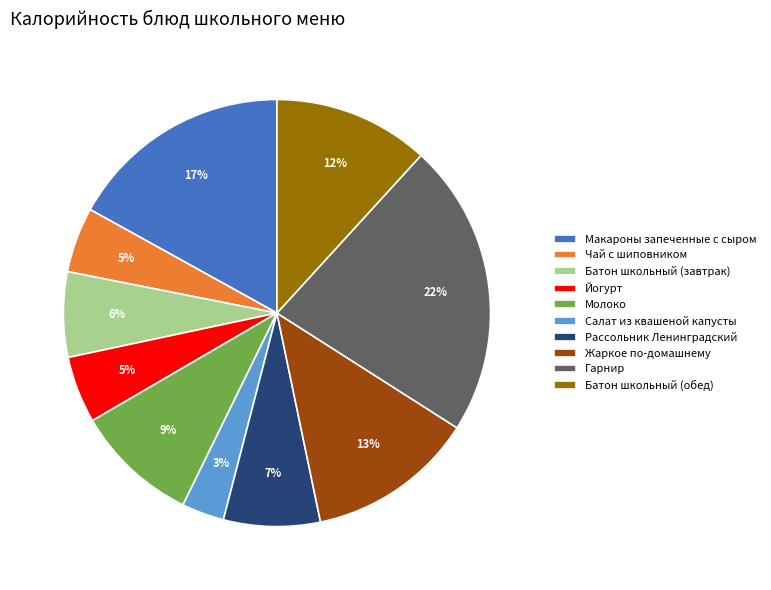

What percentage is the Гарнир slice, to the nearest percent?

22%